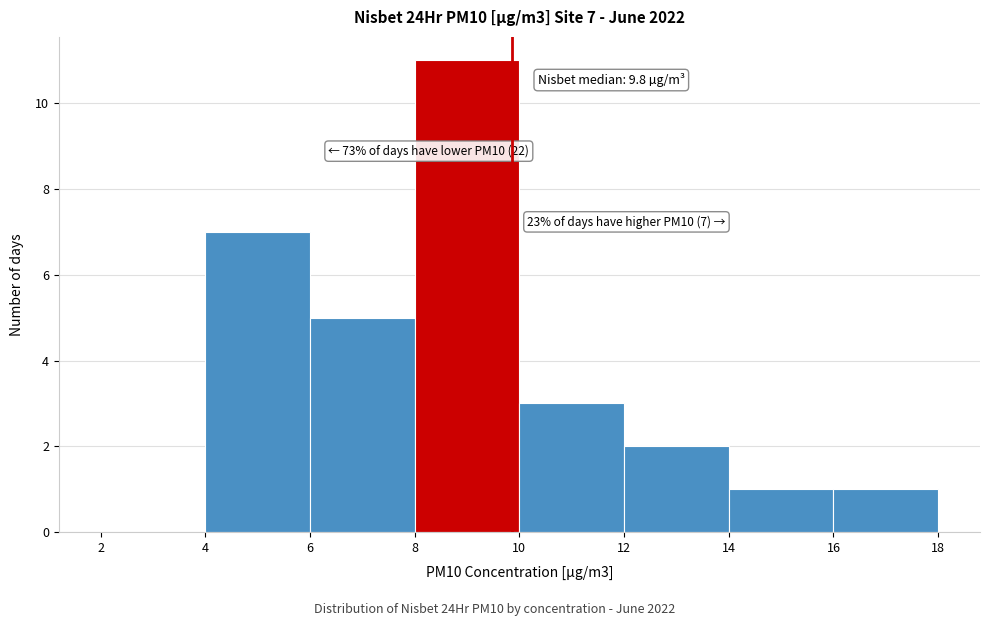

Which range on the x-axis has the tallest bar?

8 to 10